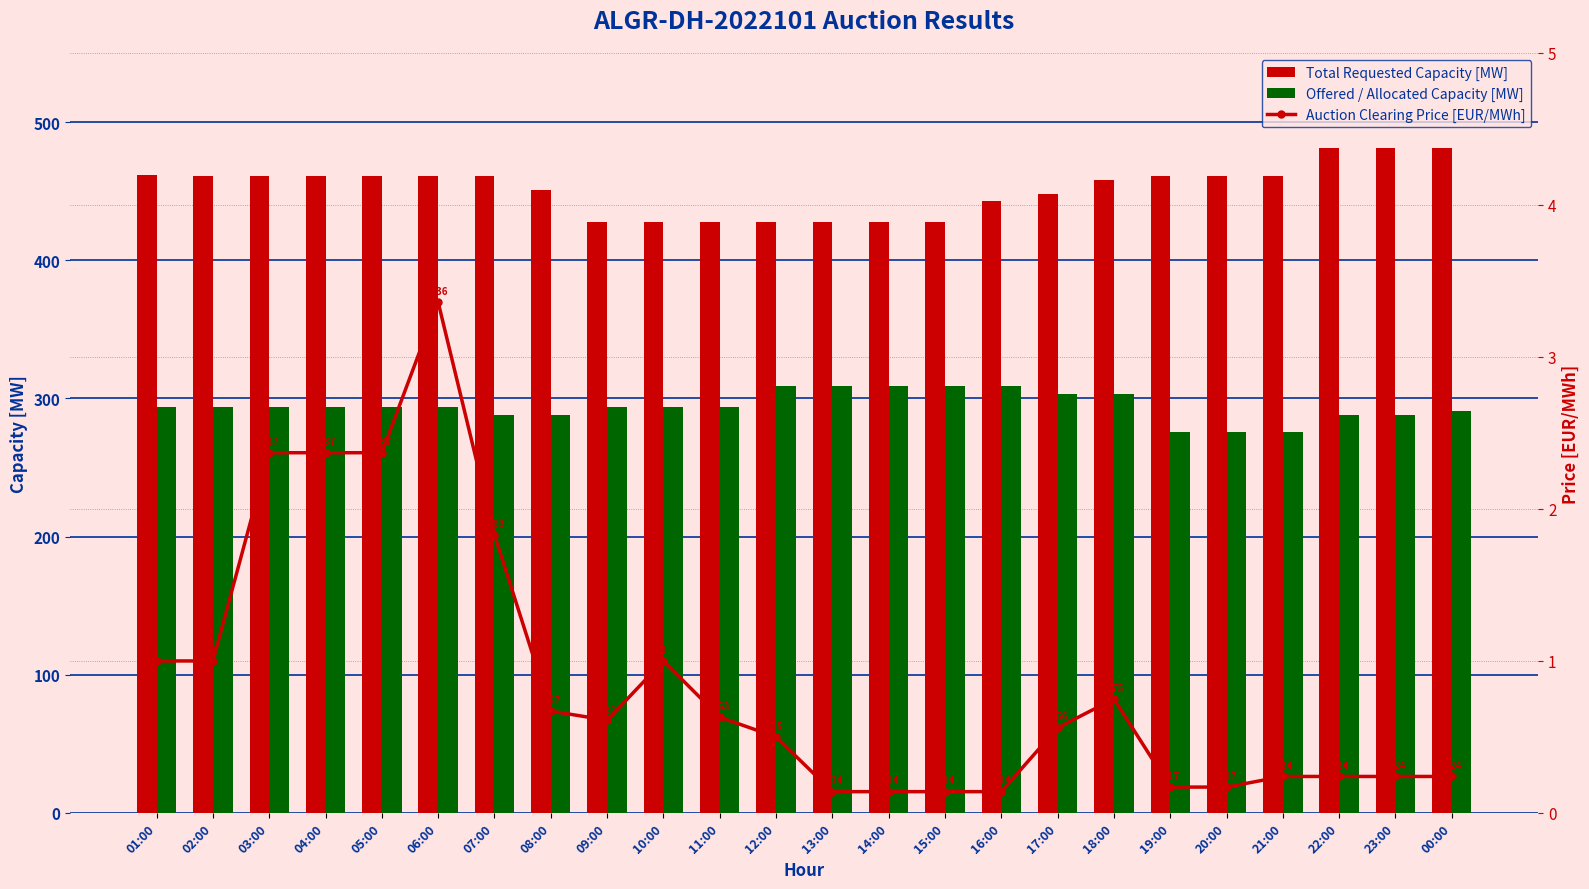

How many categories are shown in the chart?

24